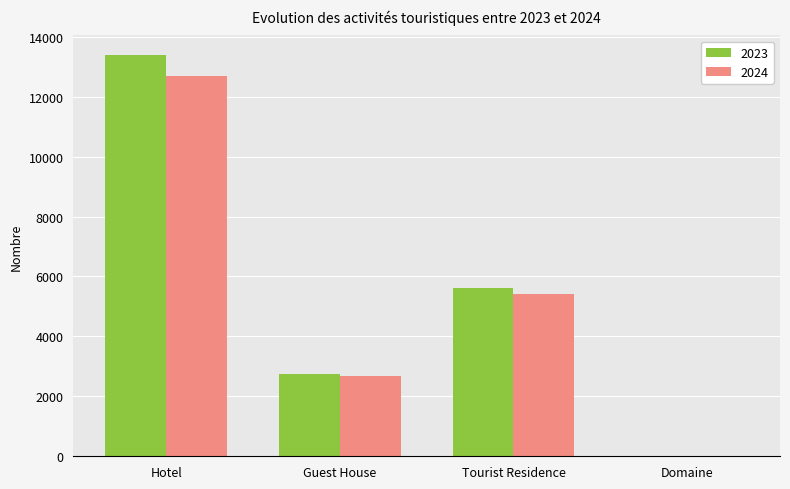

What is the sum of the 2023 values at Tourist Residence and Domaine?

5623